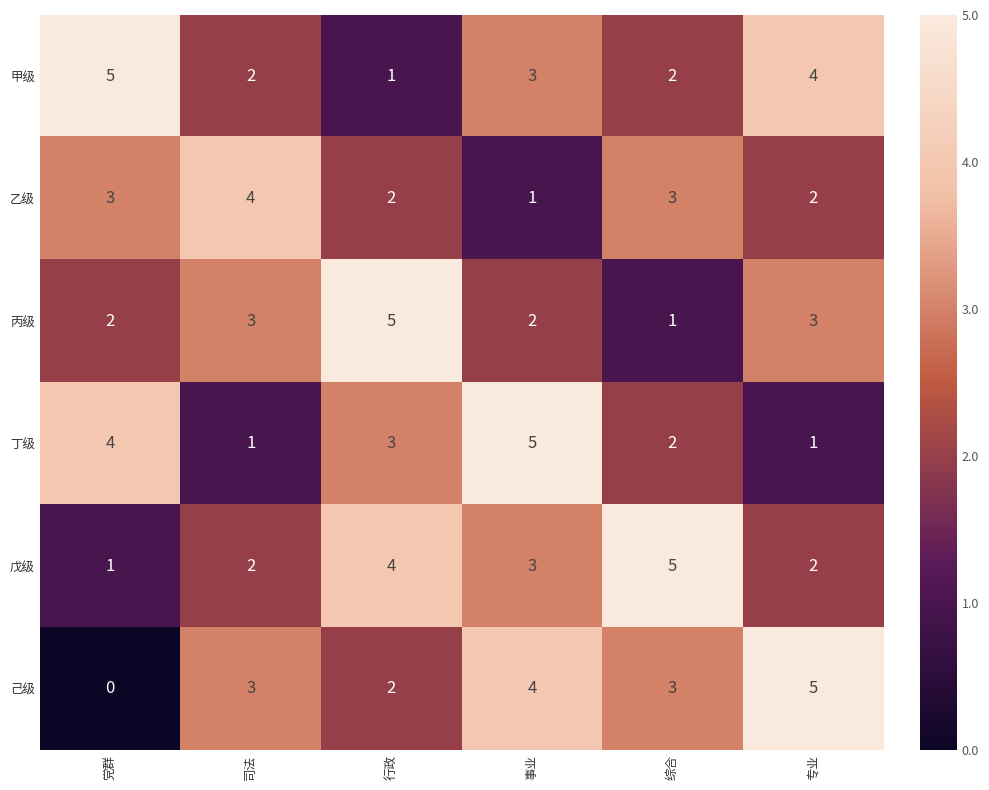

Which category has the highest value in the 丁级 series?

事业